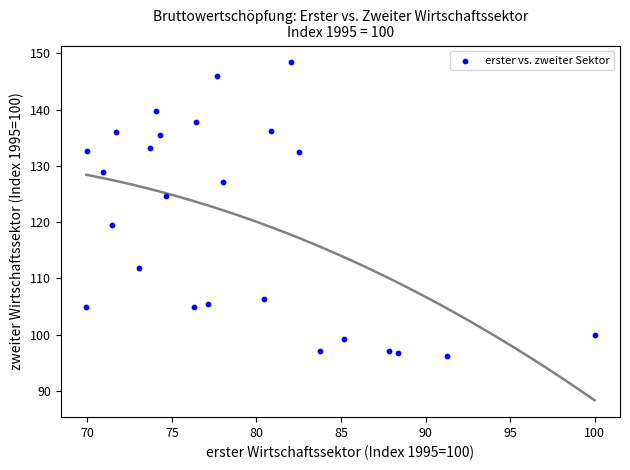

What is the range of X values (max minus min)?

30.1